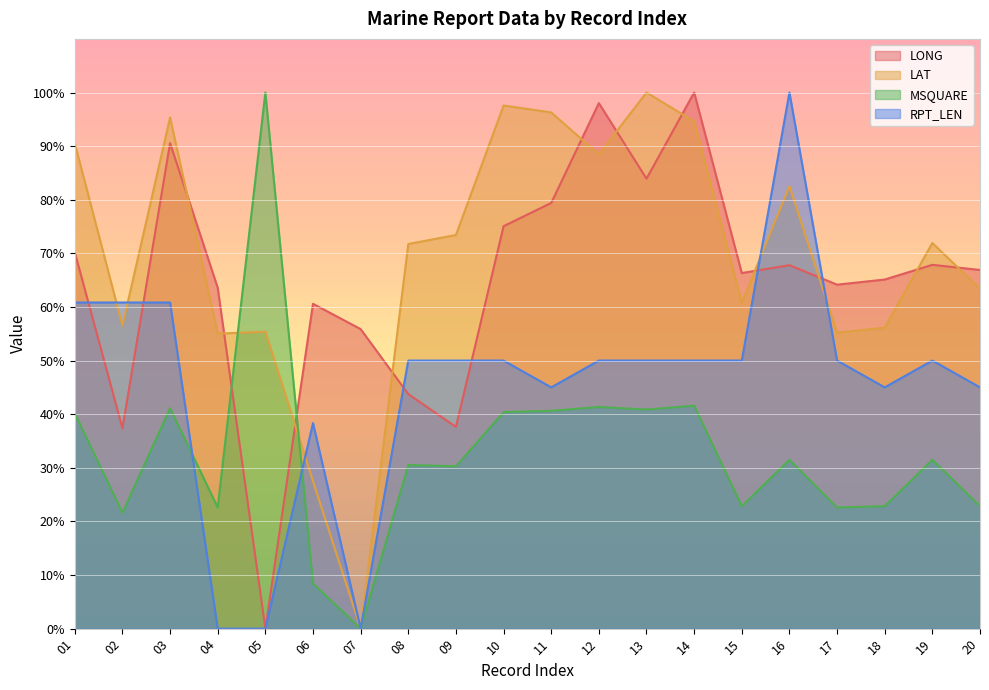

Between 06 and 18, which series saw the biggest shift?

LAT